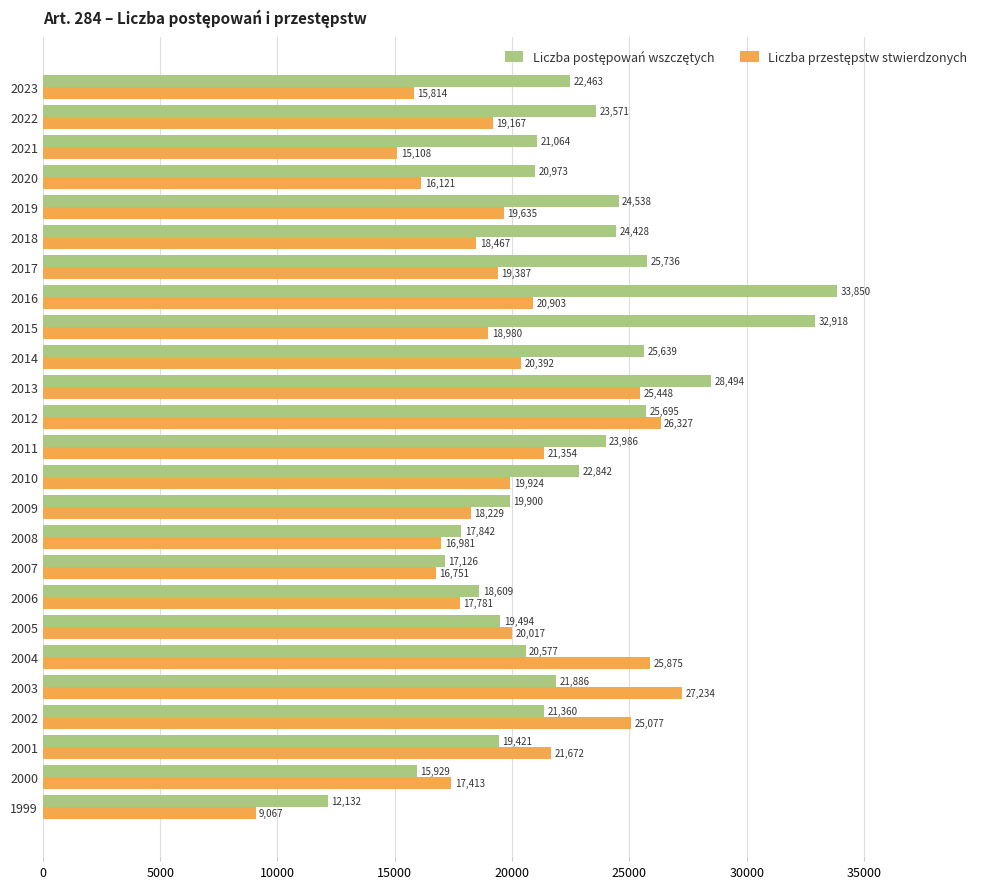

What is the spread (max minus min) of values at 2008?

861